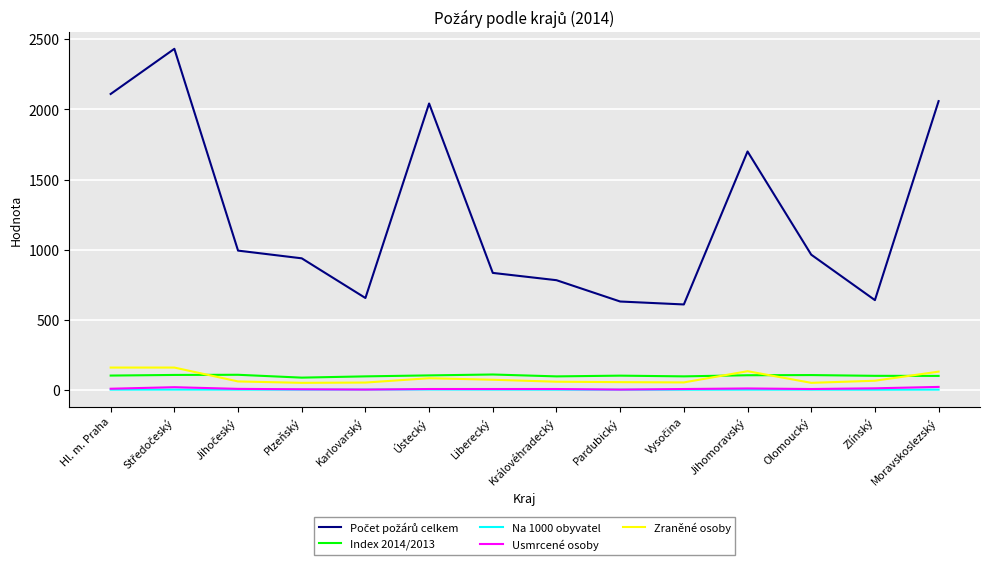

How many lines are shown in the chart?

5